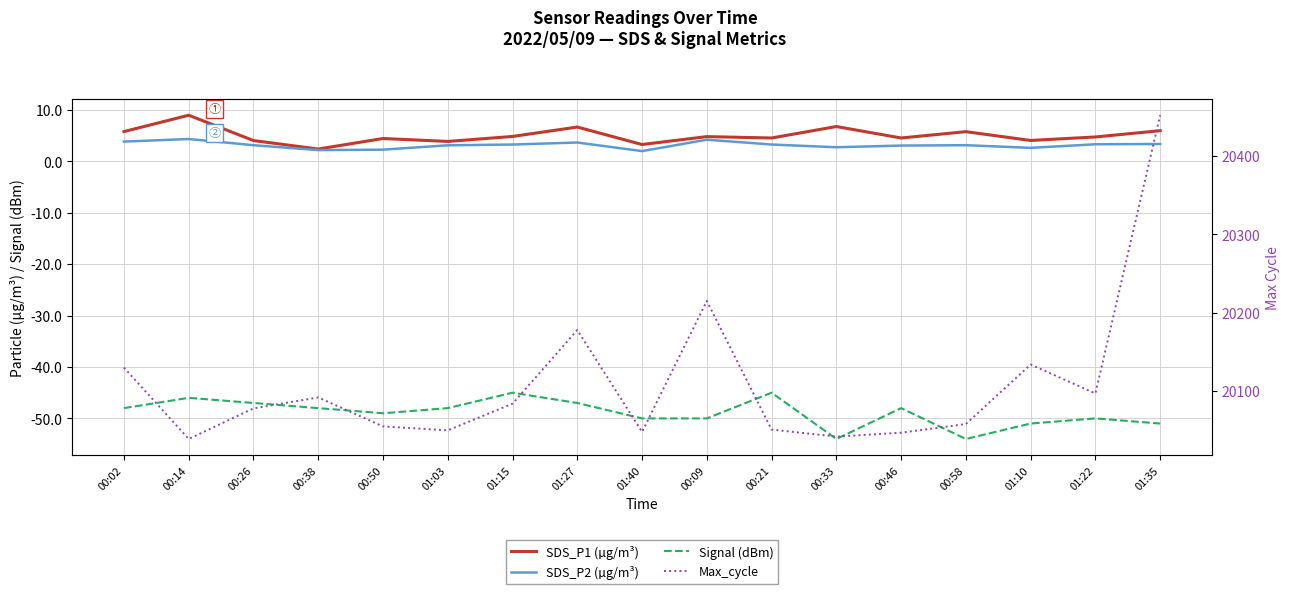

What position from the right is 00:58?

4